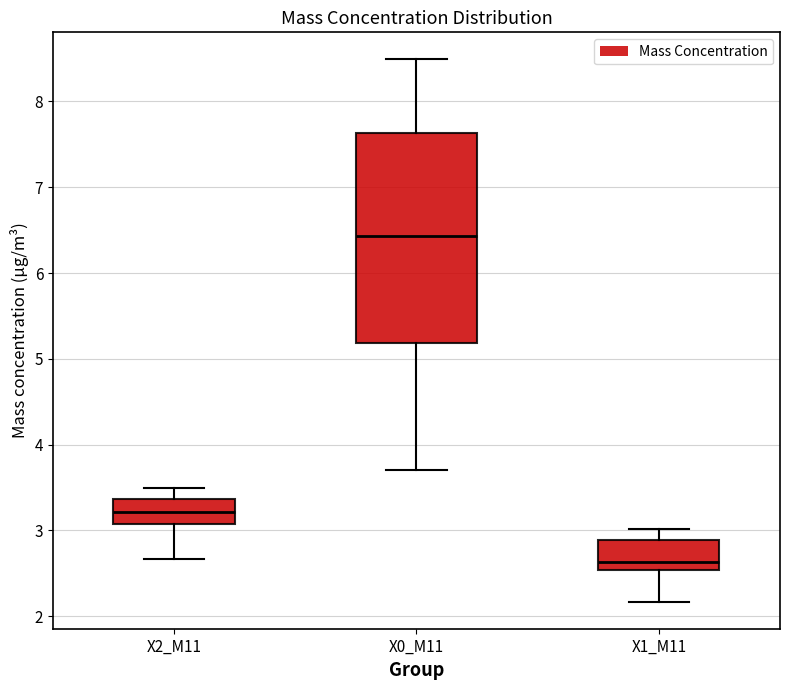

Comparing the boxes themselves (not the whiskers), which one is the tallest?

X0_M11